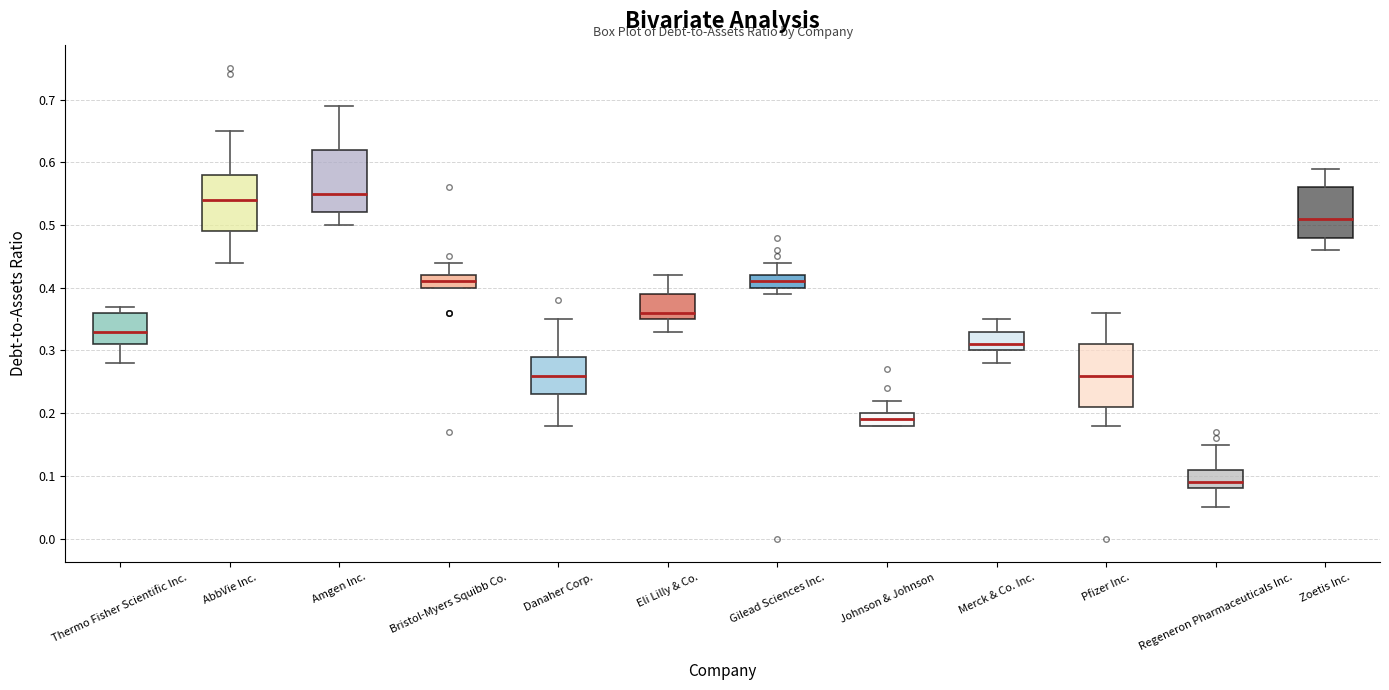

Which box has the lowest median line?

Regeneron Pharmaceuticals Inc.